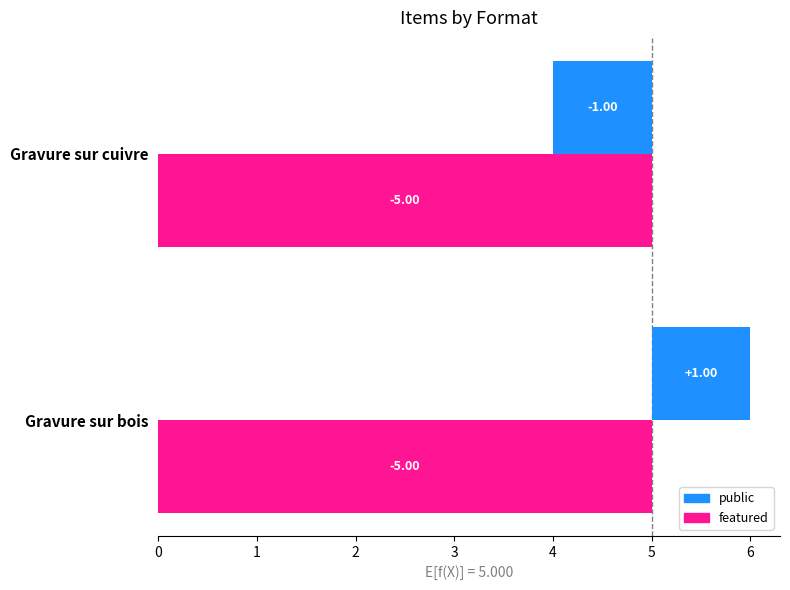

Which label corresponds to the smallest value in the chart?

Gravure sur bois